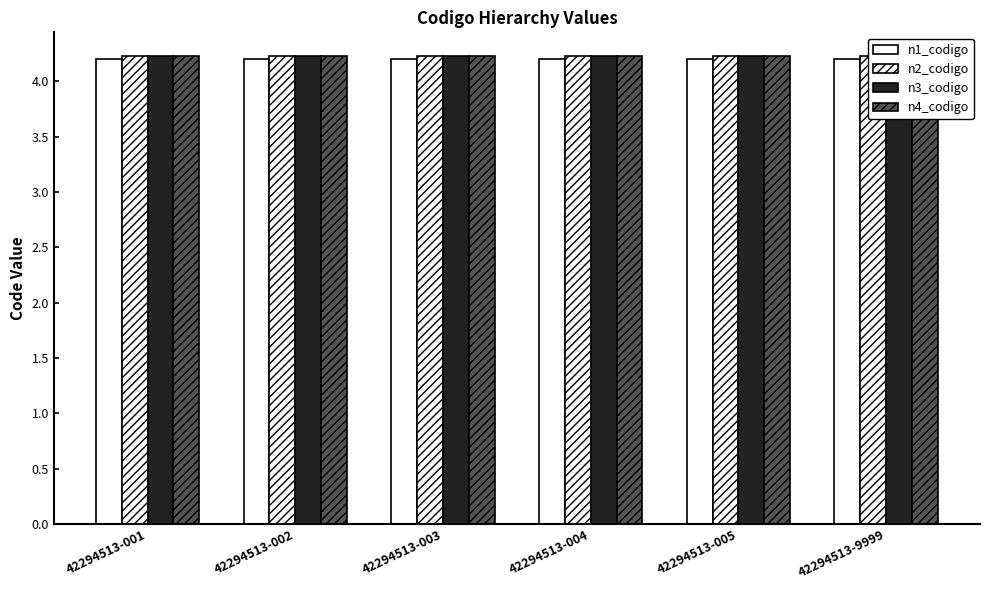

What is the value of the n4_codigo bar at the 2nd from the left?

4.2